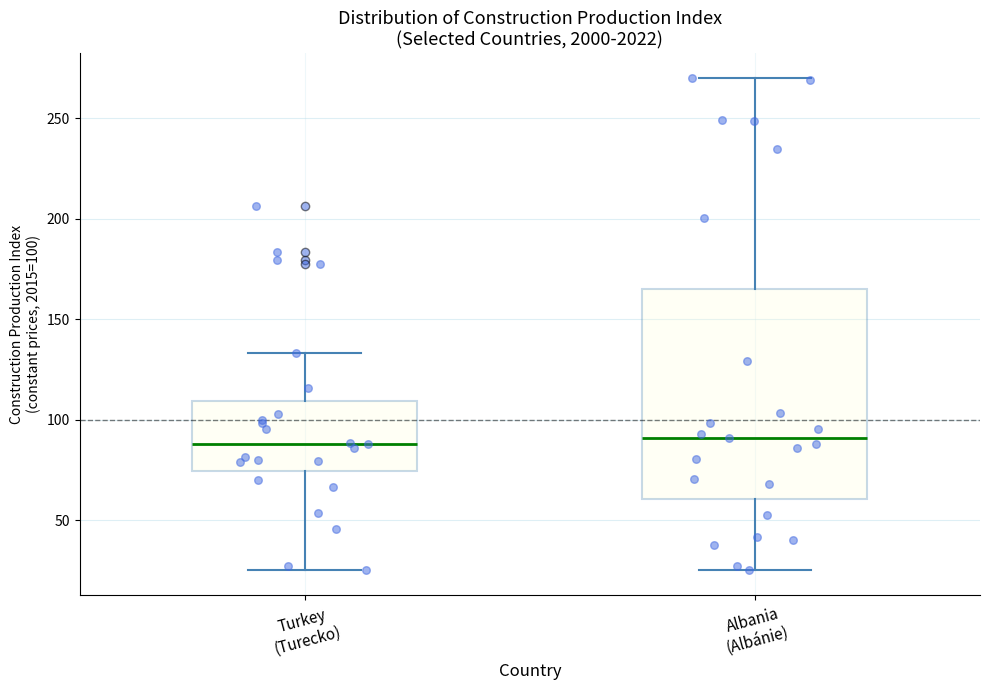

Comparing the boxes themselves (not the whiskers), which one is the tallest?

Albania (Albánie)